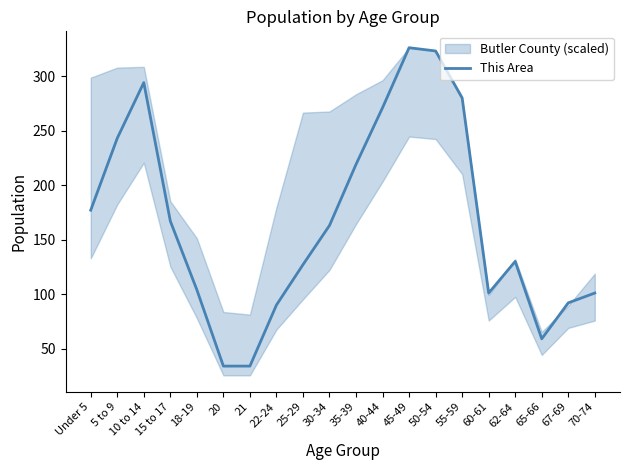

What is the highest value of the This Area series?

326